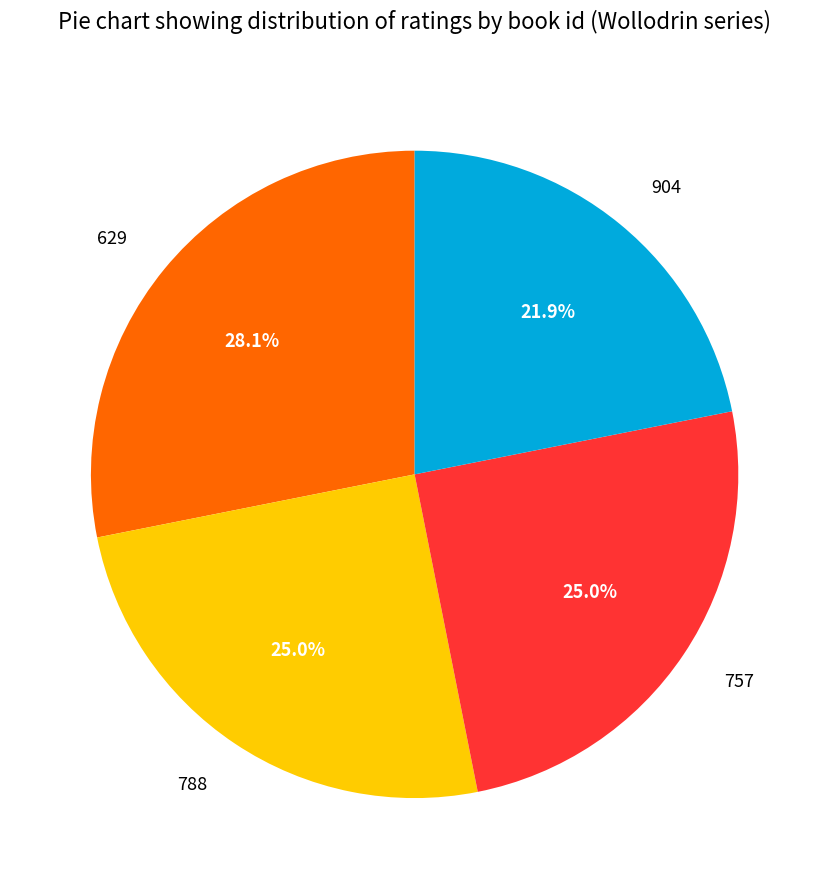

To the nearest percent, what is the average slice percentage?

25%